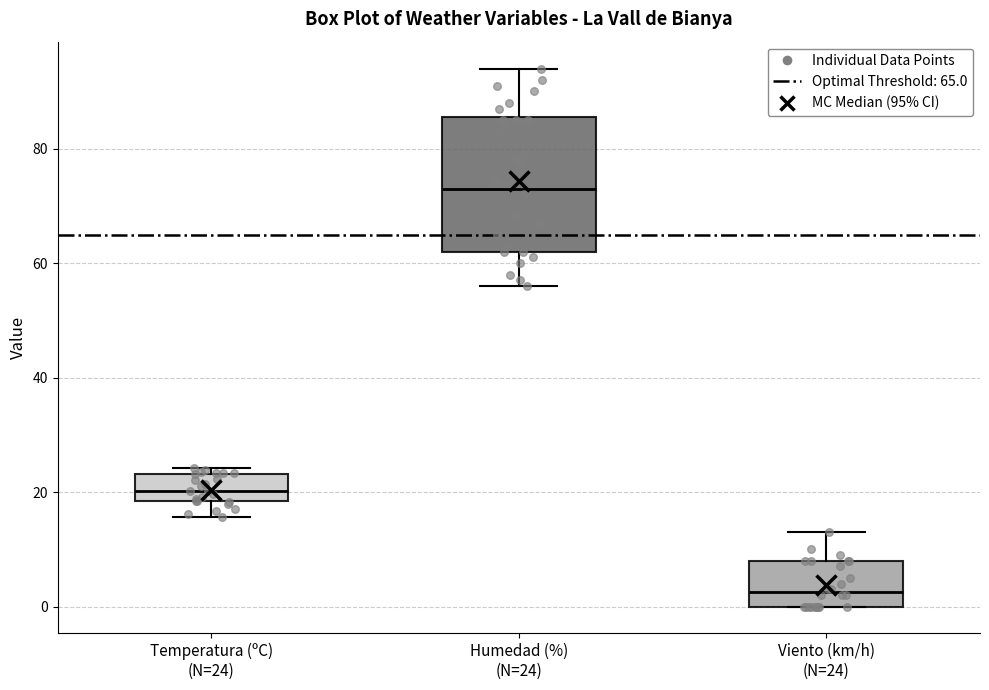

Which box has the lowest median line?

Viento (km/h) (N=24)